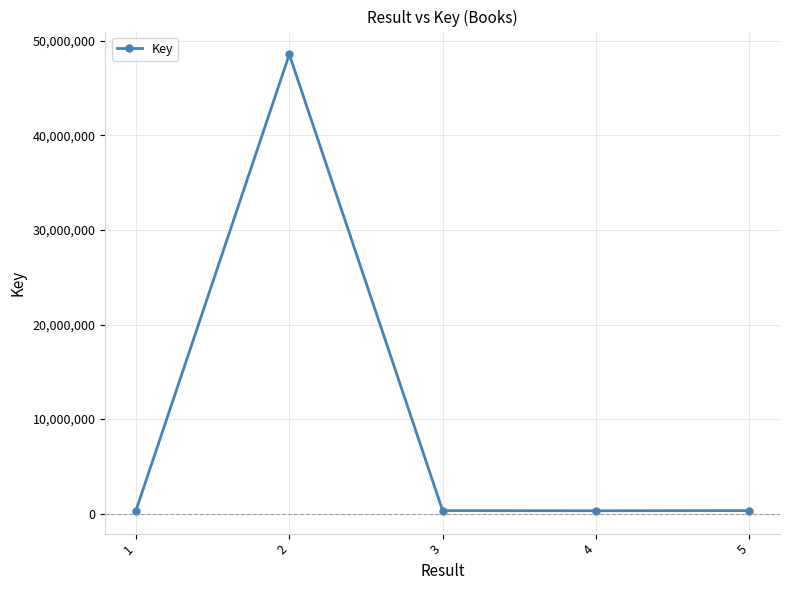

What is the greatest value displayed?

48551525